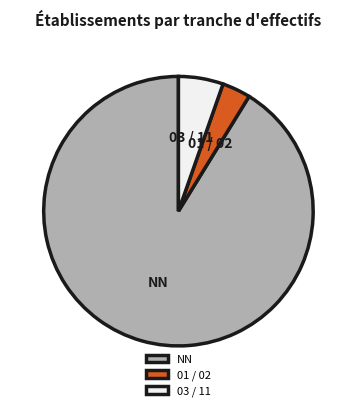

True or false: NN accounts for 56% of the total.

False